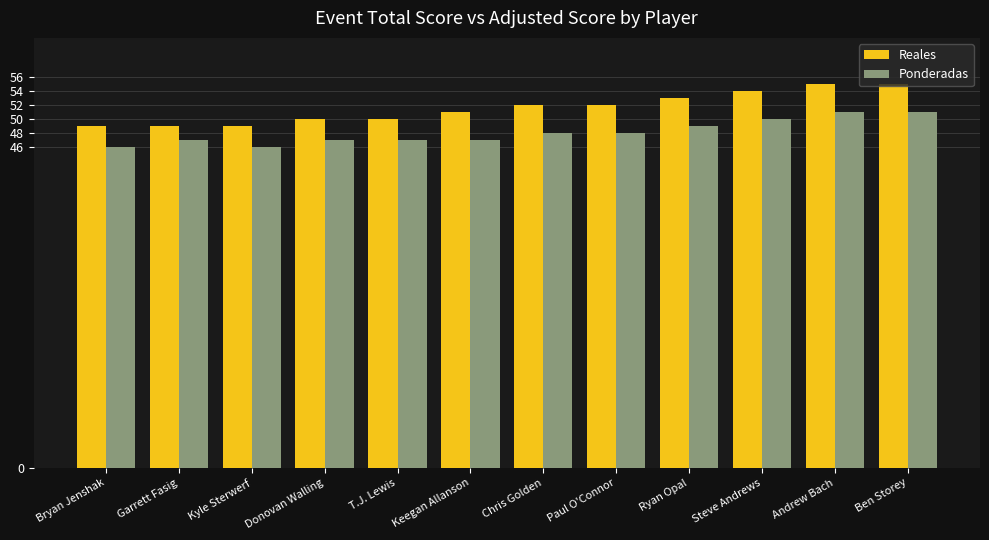

Which series has the largest range (max minus min)?

Reales